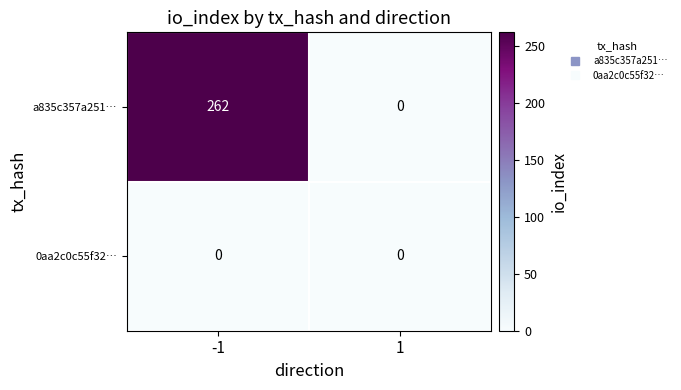

Which series has the widest spread of values?

a835c357a251…